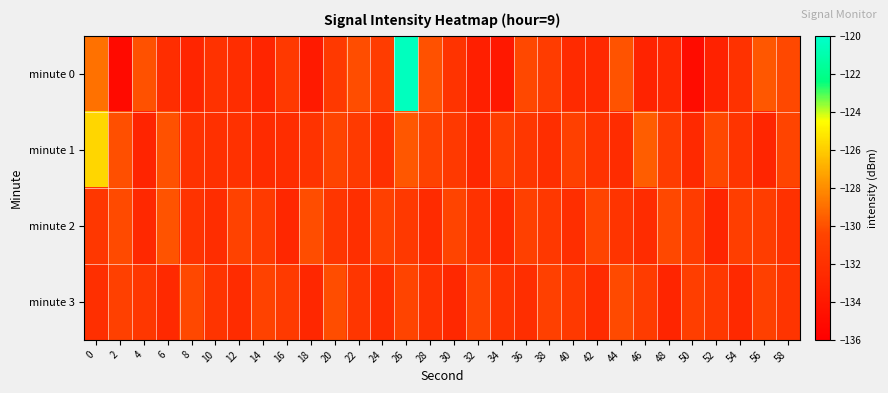

List the series in order of their peak value, highest first.

minute 0, minute 1, minute 2, minute 3